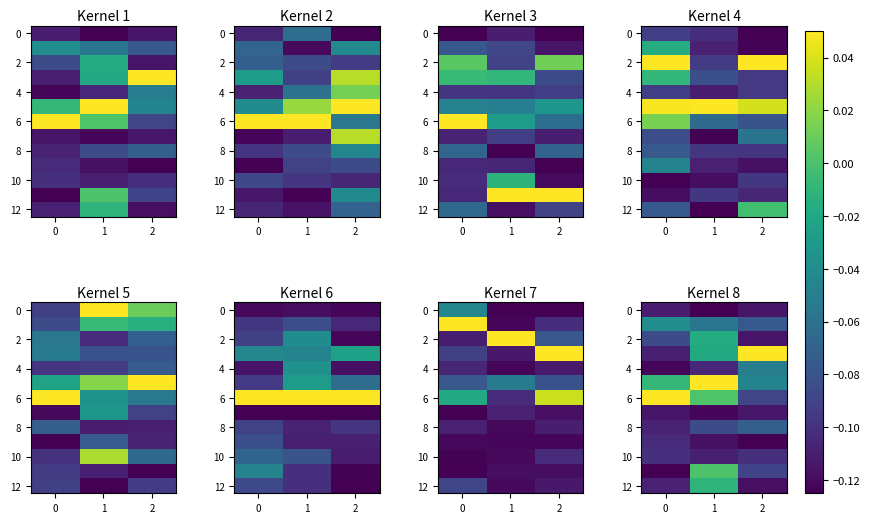

What is the difference between the maximum and minimum values in the row_6 series?

0.1